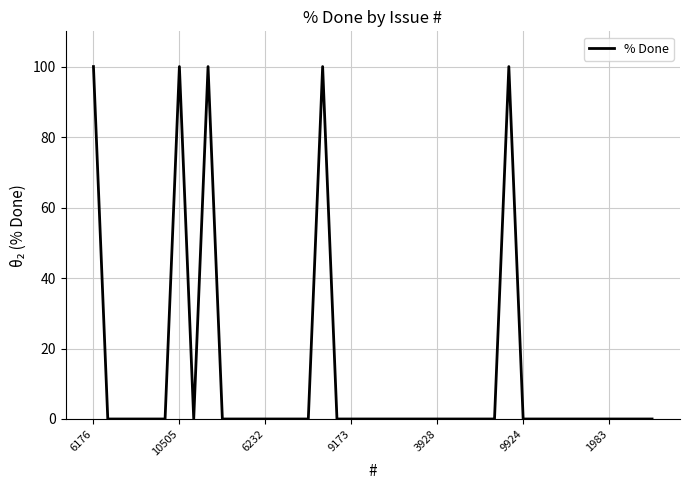

What is the maximum value shown in the chart?

100